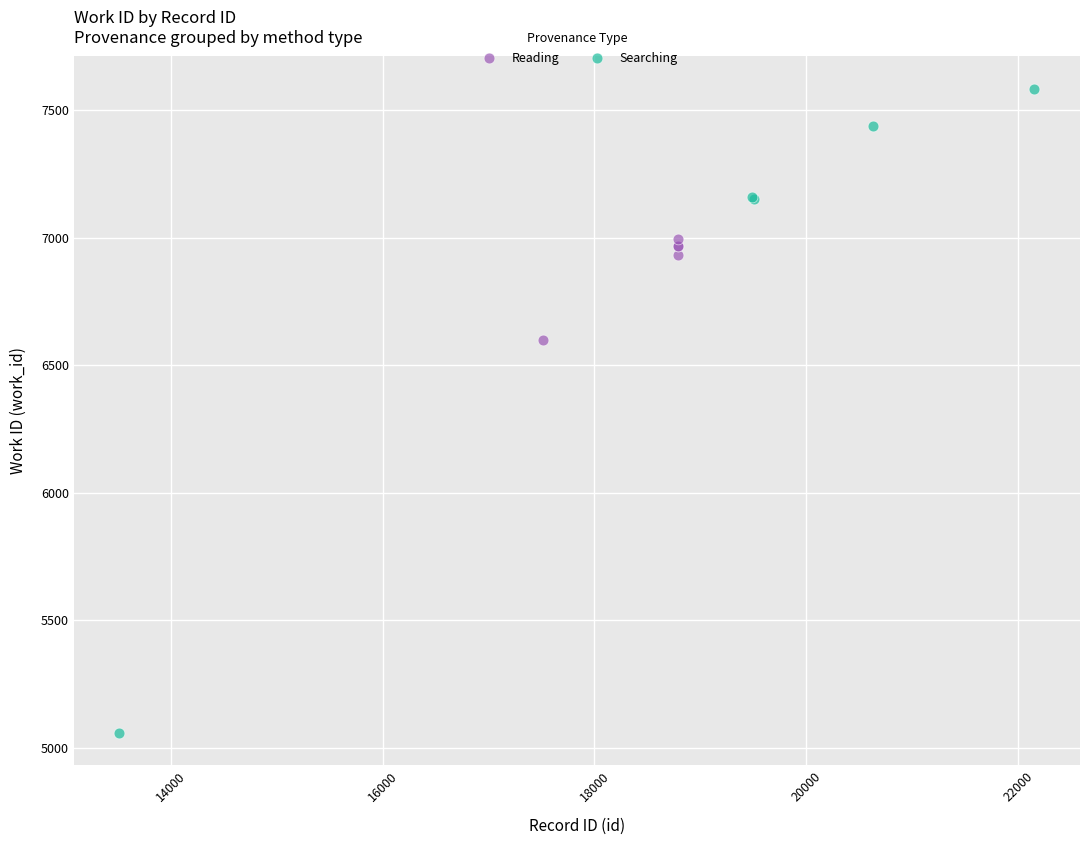

Which series has the widest spread of Y values?

Searching